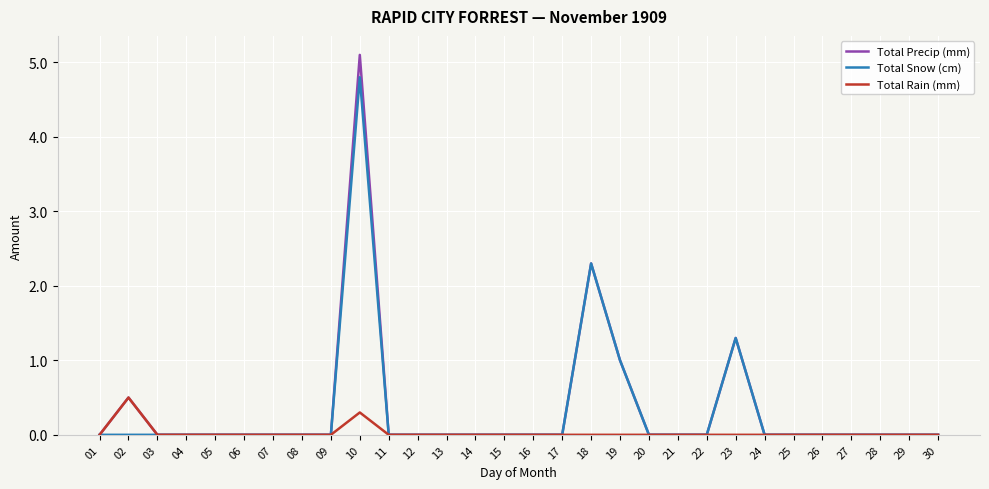

At which label is Total Precip (mm) closest to 2?

18